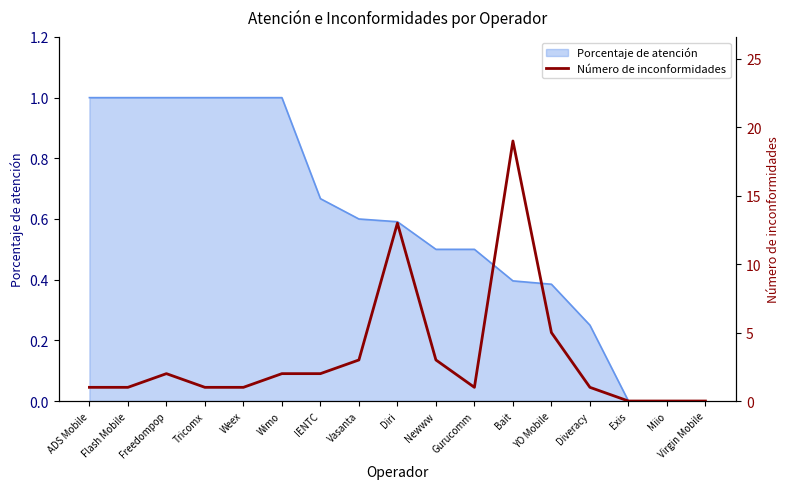

True or false: the data shows 0 at Exis.

True